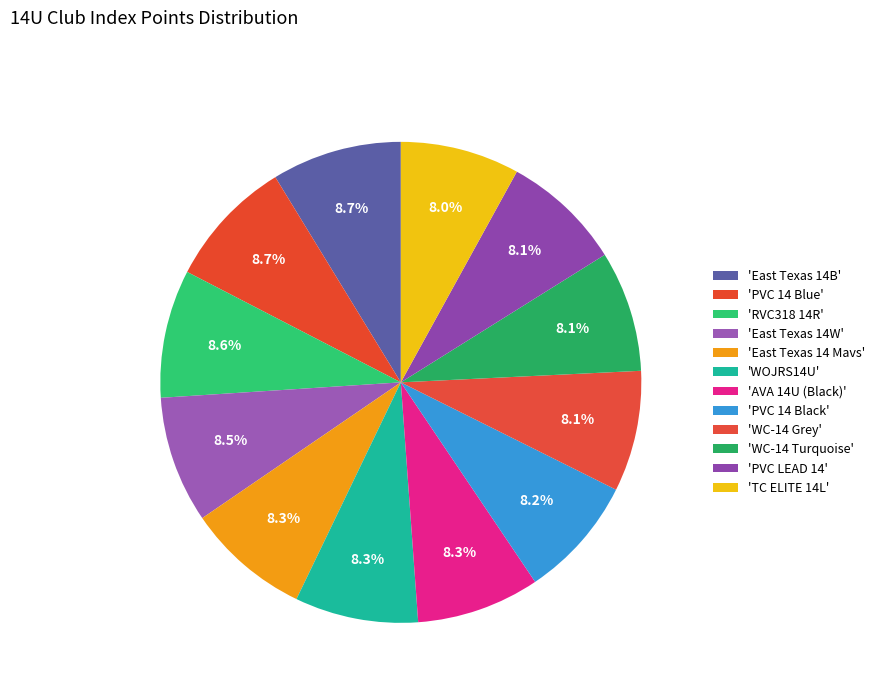

How many segments does this pie chart have?

12